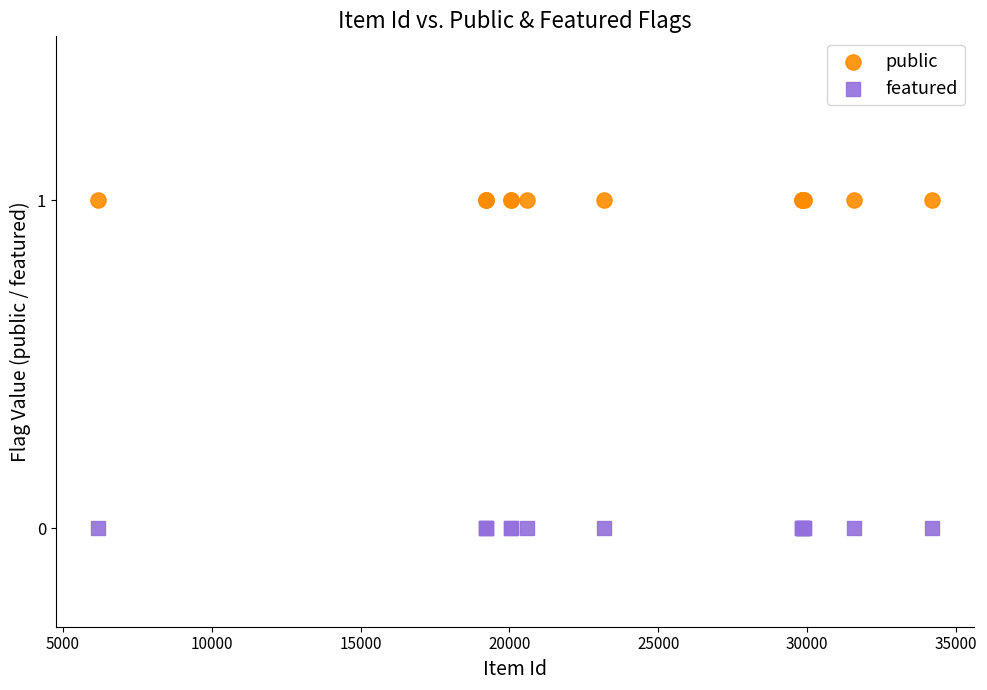

Which series reaches the minimum Y coordinate?

featured